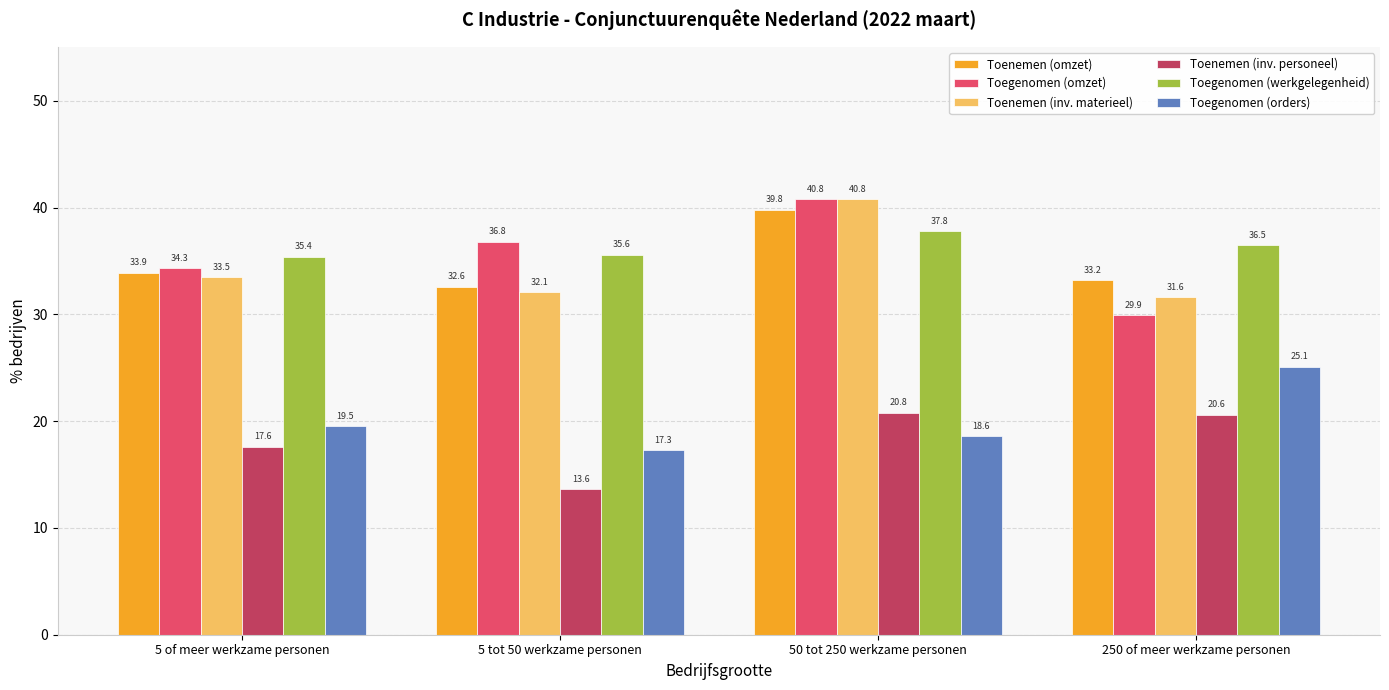

Reading left to right, transcribe all the data shown in this chart.

Toenemen (omzet): 5 of meer werkzame personen=33.9	5 tot 50 werkzame personen=32.6	50 tot 250 werkzame personen=39.8	250 of meer werkzame personen=33.2
Toegenomen (omzet): 5 of meer werkzame personen=34.3	5 tot 50 werkzame personen=36.8	50 tot 250 werkzame personen=40.8	250 of meer werkzame personen=29.9
Toenemen (inv. materieel): 5 of meer werkzame personen=33.5	5 tot 50 werkzame personen=32.1	50 tot 250 werkzame personen=40.8	250 of meer werkzame personen=31.6
Toenemen (inv. personeel): 5 of meer werkzame personen=17.6	5 tot 50 werkzame personen=13.6	50 tot 250 werkzame personen=20.8	250 of meer werkzame personen=20.6
Toegenomen (werkgelegenheid): 5 of meer werkzame personen=35.4	5 tot 50 werkzame personen=35.6	50 tot 250 werkzame personen=37.8	250 of meer werkzame personen=36.5
Toegenomen (orders): 5 of meer werkzame personen=19.5	5 tot 50 werkzame personen=17.3	50 tot 250 werkzame personen=18.6	250 of meer werkzame personen=25.1